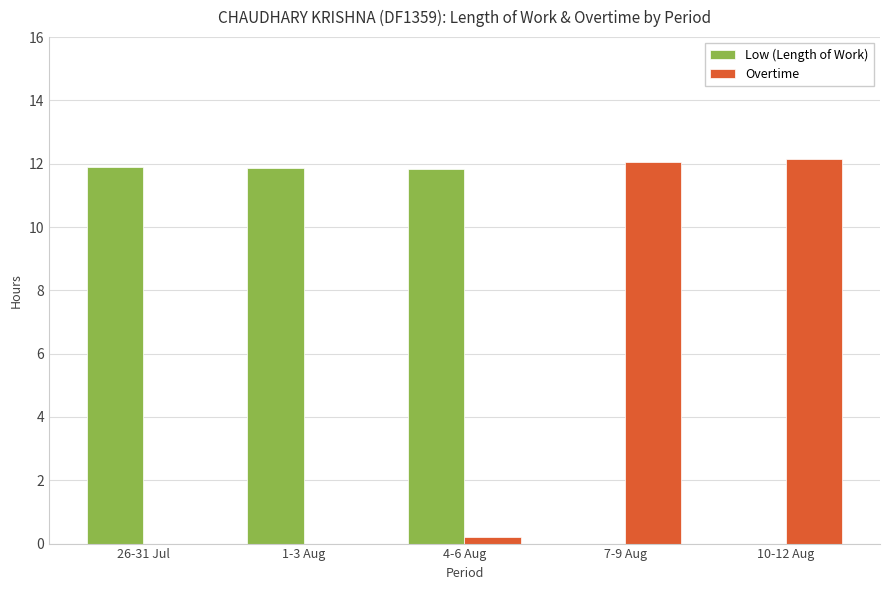

What is the sum of all Low (Length of Work) values?

35.6